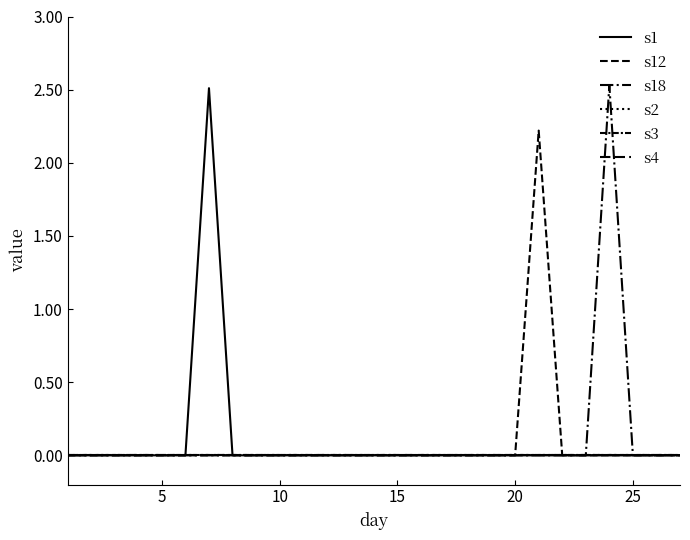

Does the chart have visible grid lines?

No